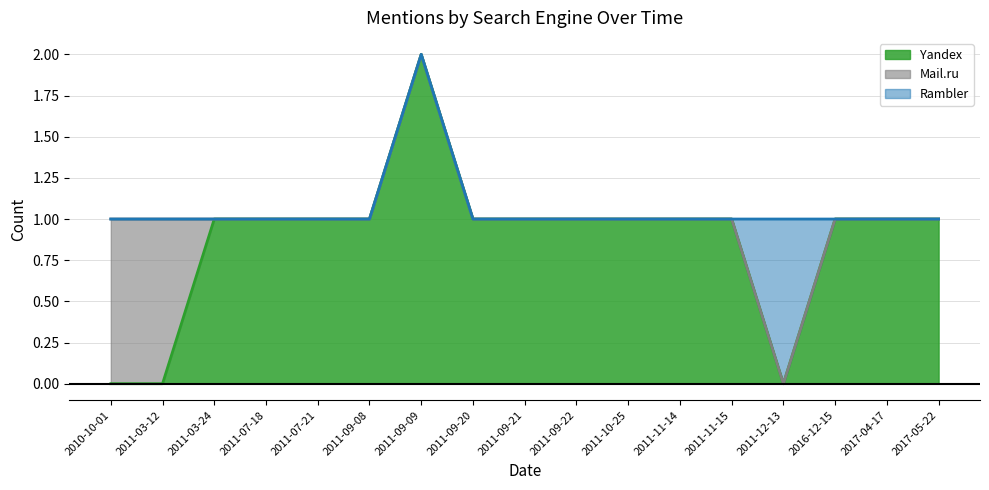

What are all the series names shown in the legend?

Yandex, Mail.ru, Rambler